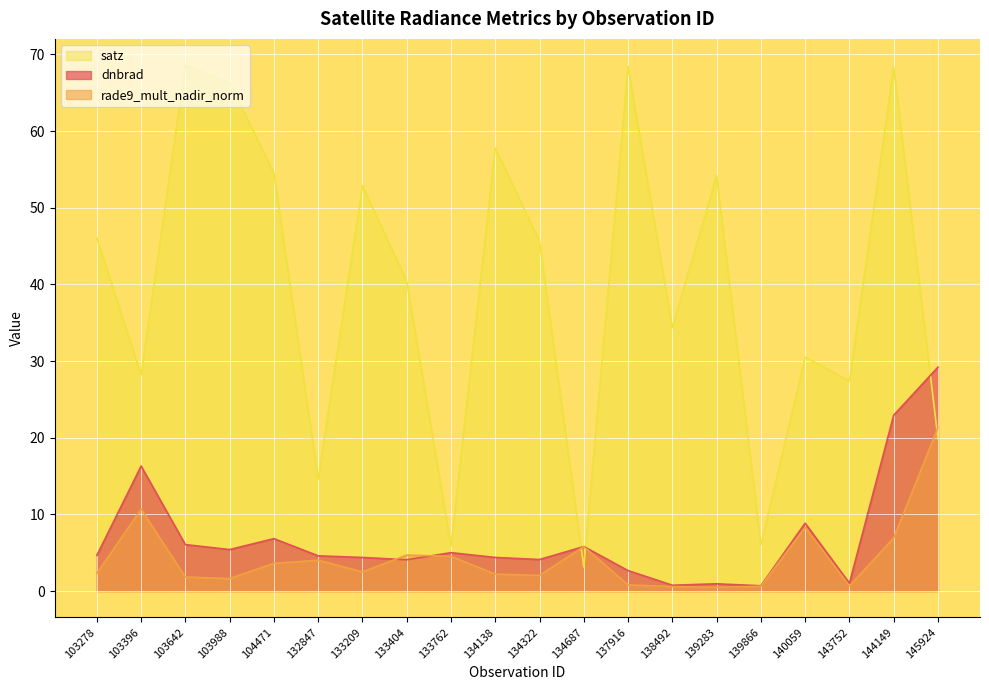

How many interior local valleys does the rade9_mult_nadir_norm series have?

5